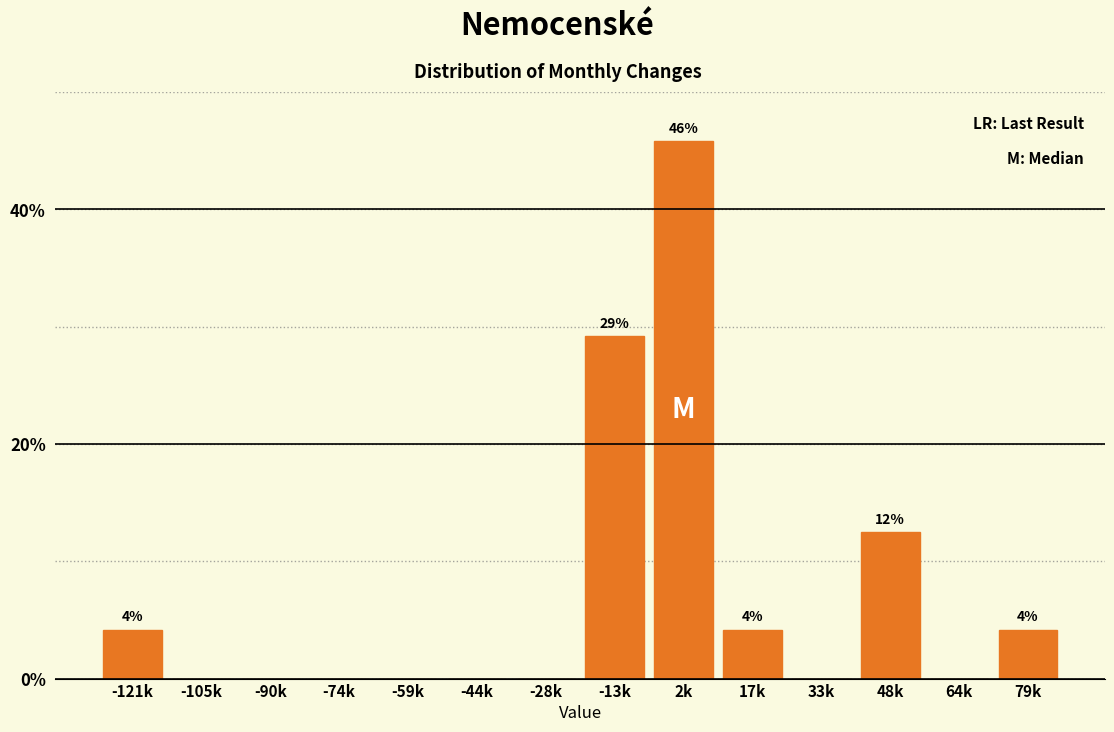

Reading left to right, list all the values displayed in this chart.

-121k=4.2	-105k=0.0	-90k=0.0	-74k=0.0	-59k=0.0	-44k=0.0	-28k=0.0	-13k=29.2	2k=45.8	17k=4.2	33k=0.0	48k=12.5	64k=0.0	79k=4.2